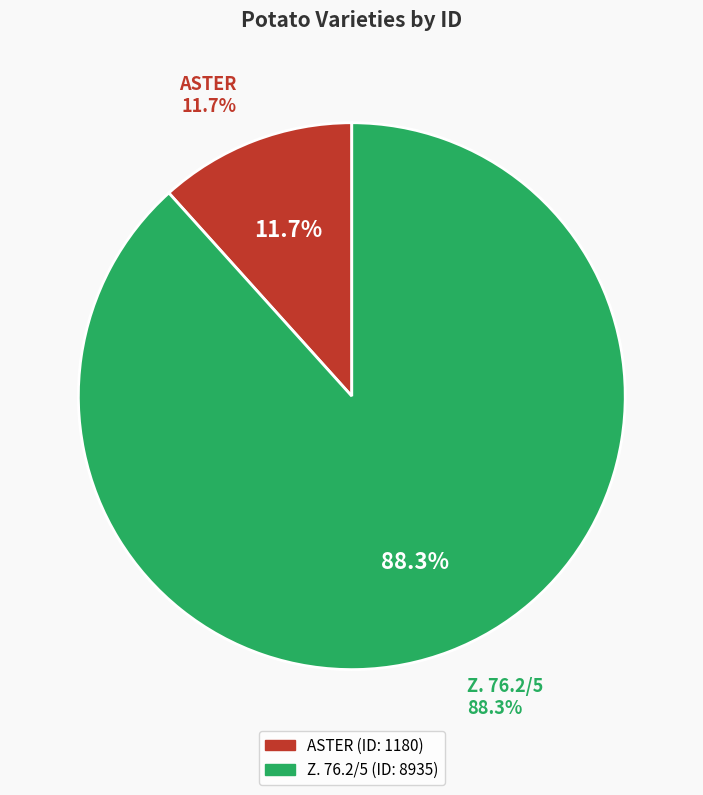

Is the sum of ASTER and Z. 76.2/5 greater than half?

Yes